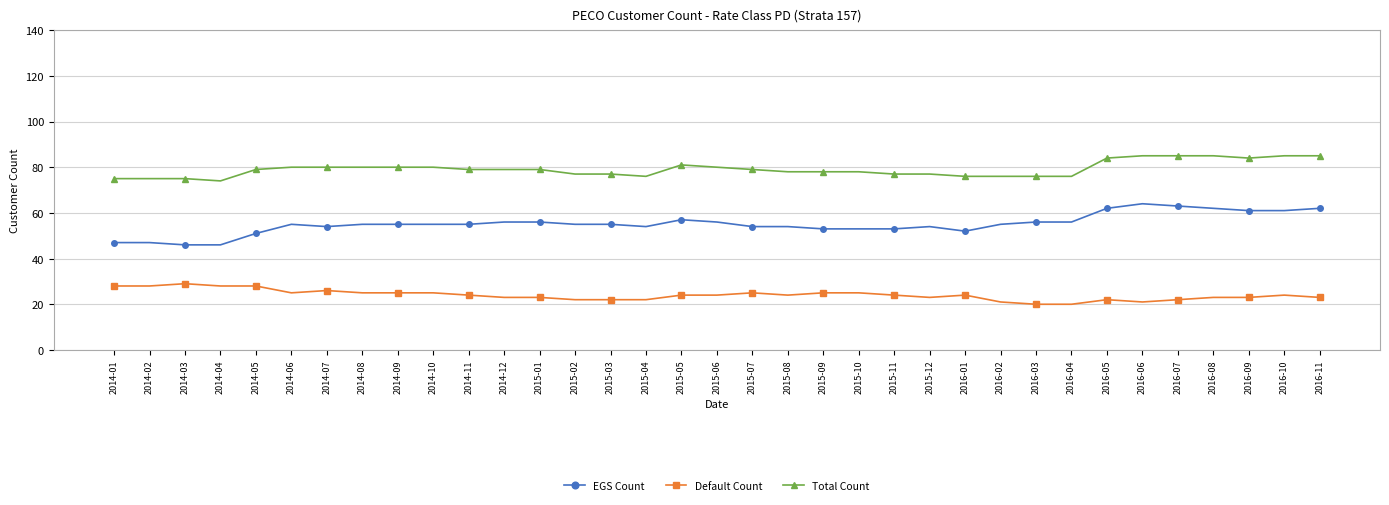

True or false: EGS Count and Total Count cross at least once.

False